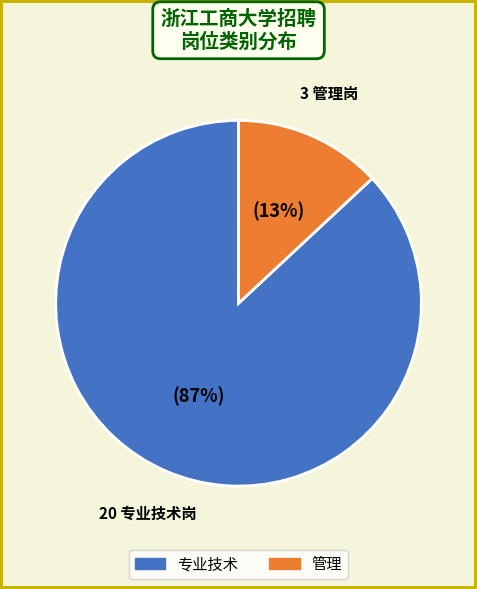

True or false: 管理 accounts for 13% of the total.

True